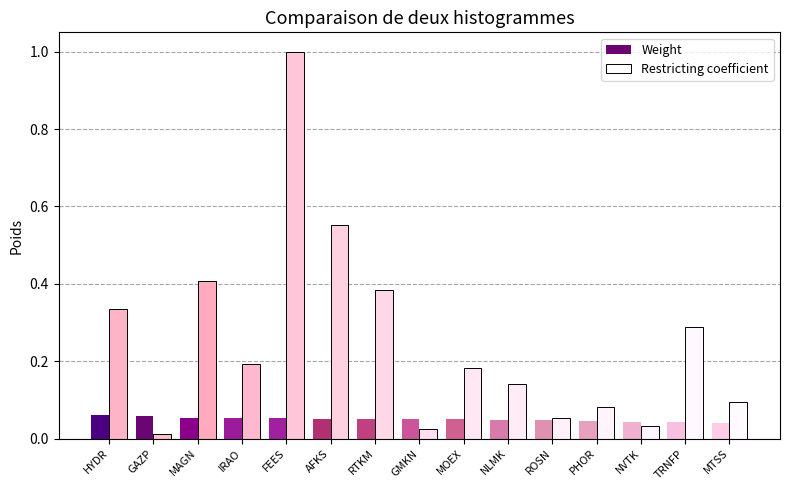

List the series in order of their peak value, lowest first.

Weight, Restricting coefficient